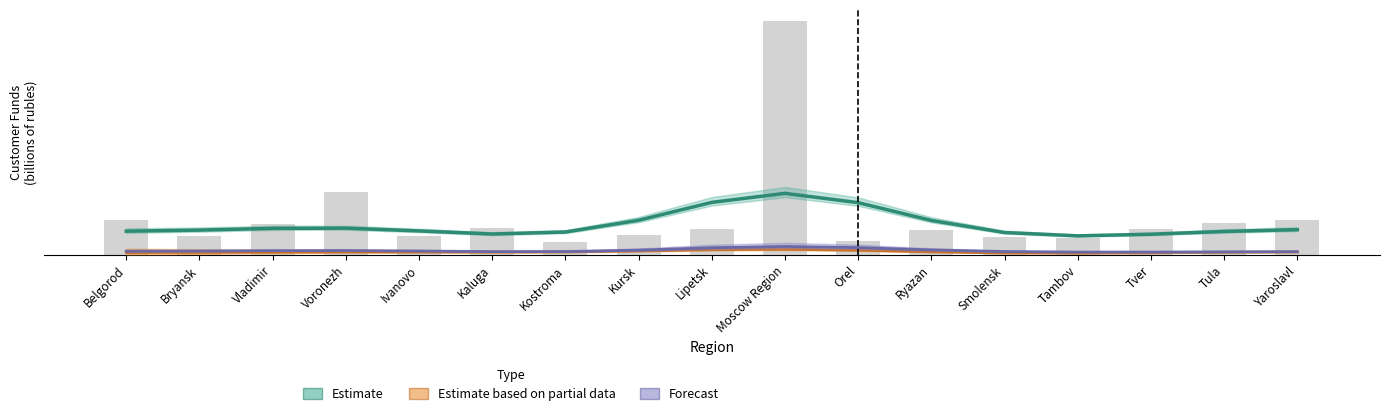

What is the label of the 12th bar from the right?

Kaluga